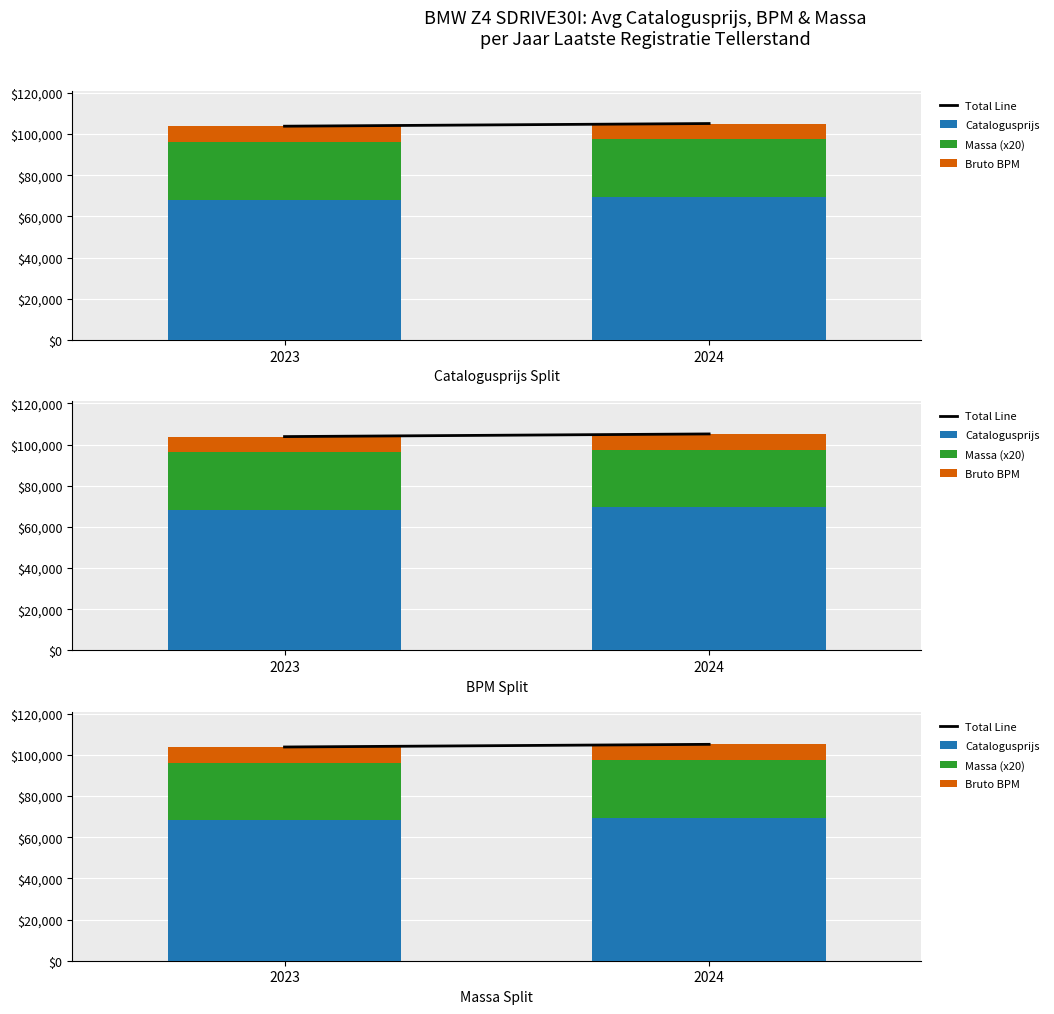

What is the total value across all series at 2024?

210300